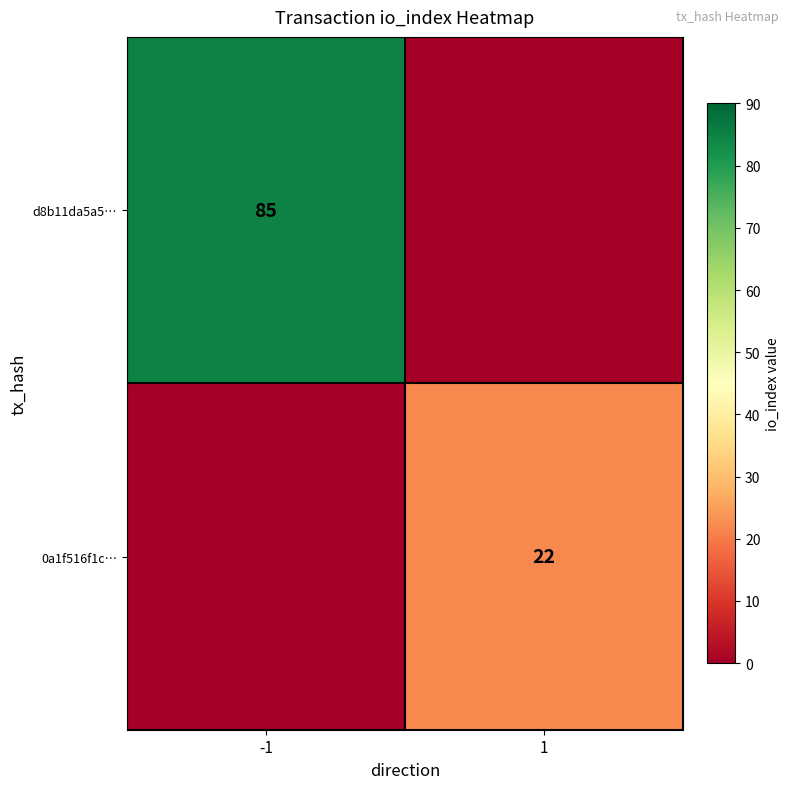

How many data points does each series have?

2